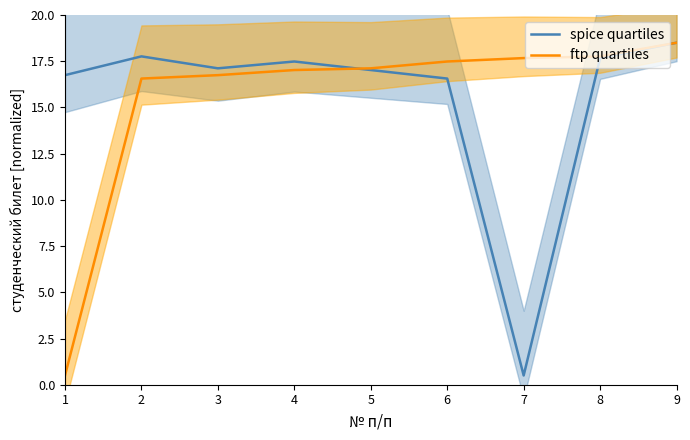

How many intersections are there between ftp quartiles and spice quartiles?

1